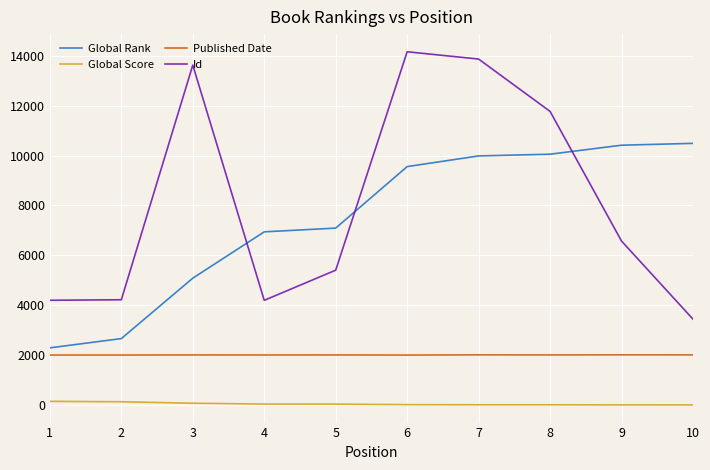

Is the value of Global Score at 4 greater than the value of Published Date at 5?

No